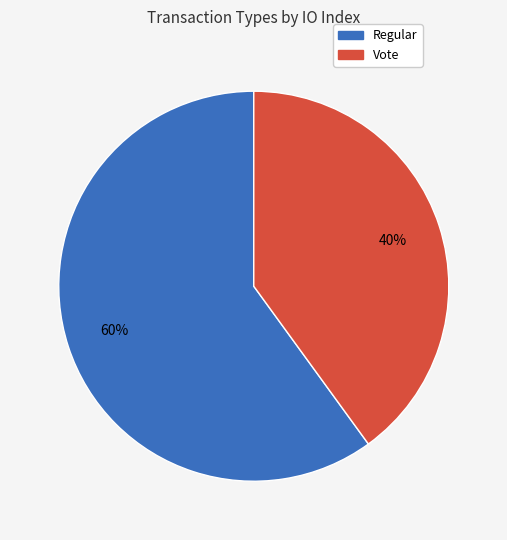

The Regular slice represents 50% of the pie. True or false?

False